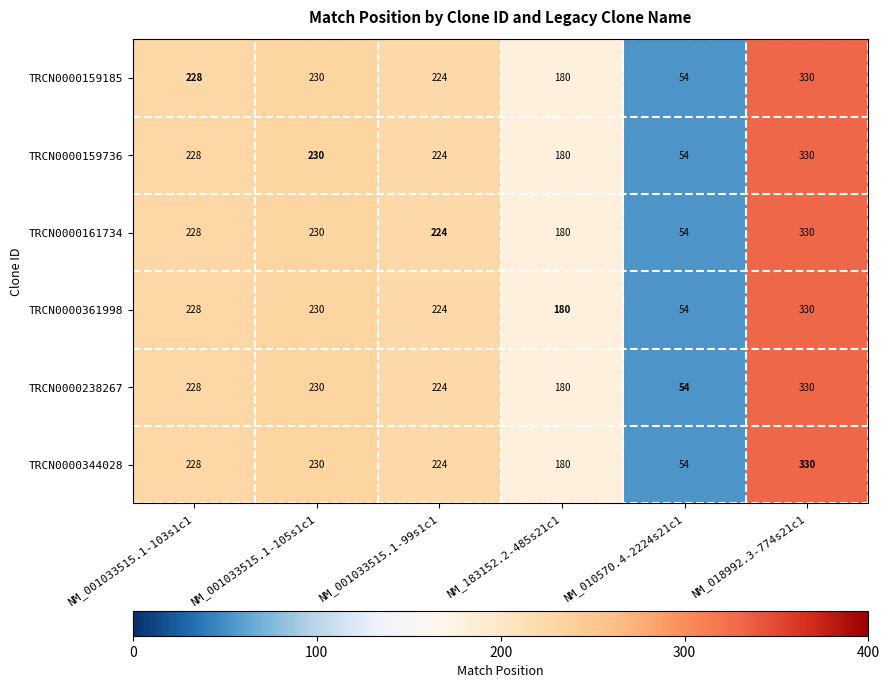

The value of TRCN0000159185 at NM_010570.4-2224s21c1 is 54. True or false?

True